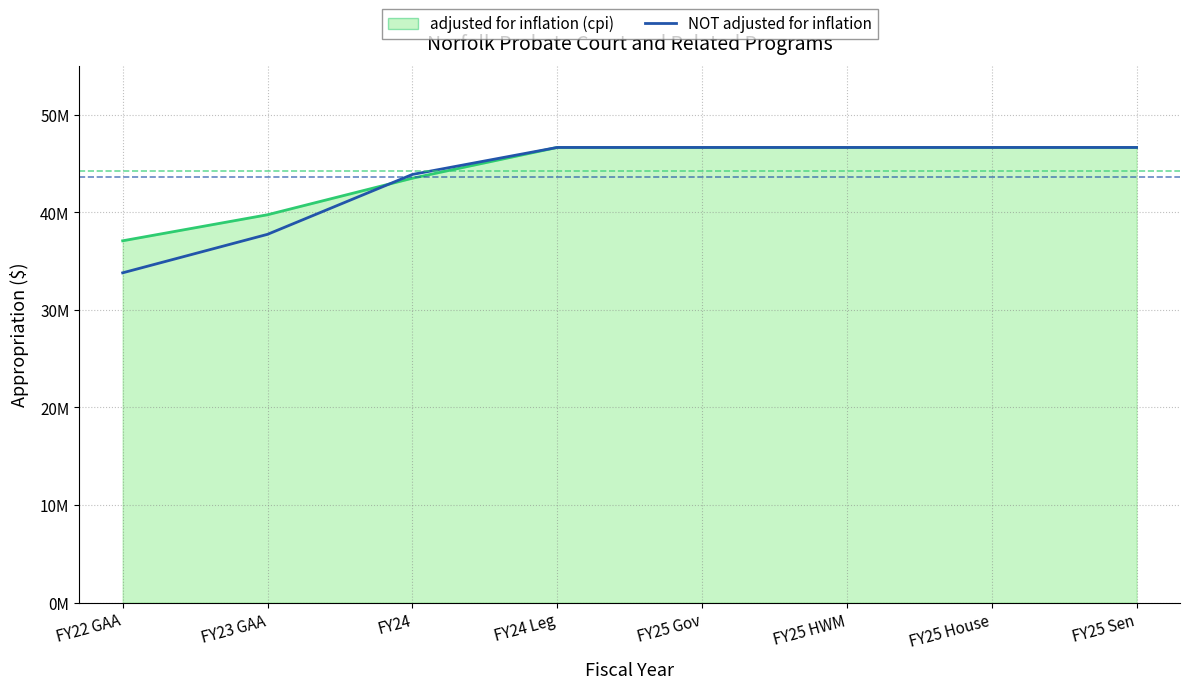

Which series ends up on top after the final intersection of NOT adjusted for inflation and adjusted for inflation (cpi) line?

NOT adjusted for inflation